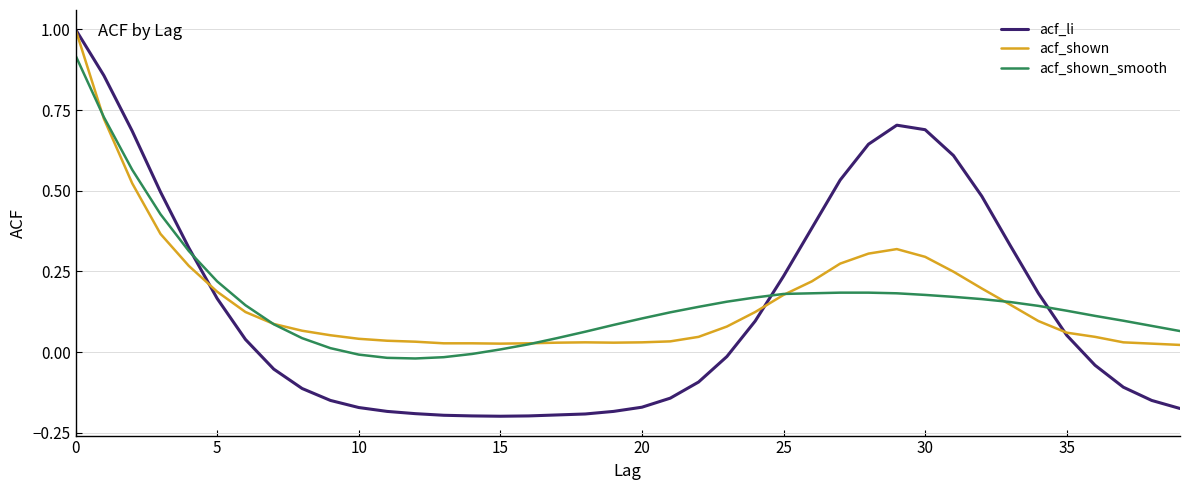

True or false: acf_li and acf_shown_smooth intersect in this chart.

True